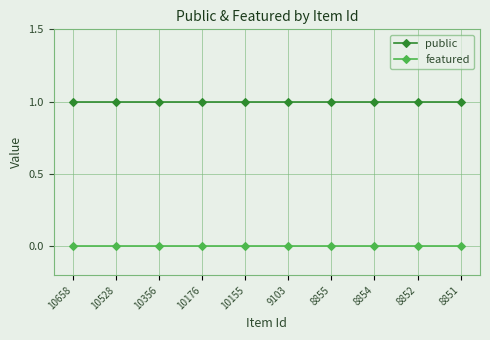

True or false: public and featured cross at least once.

False